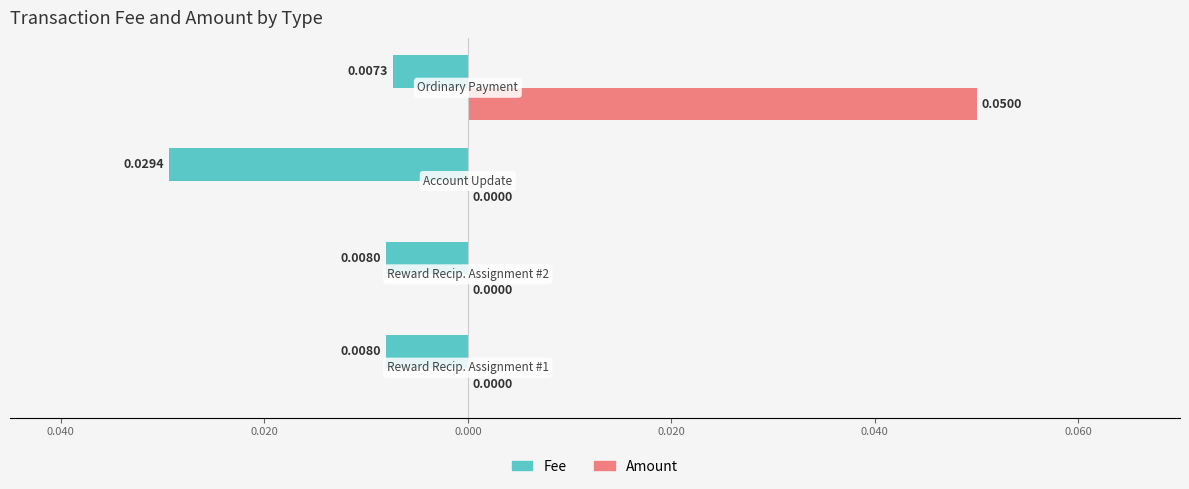

What are all the series names shown in the legend?

Fee, Amount